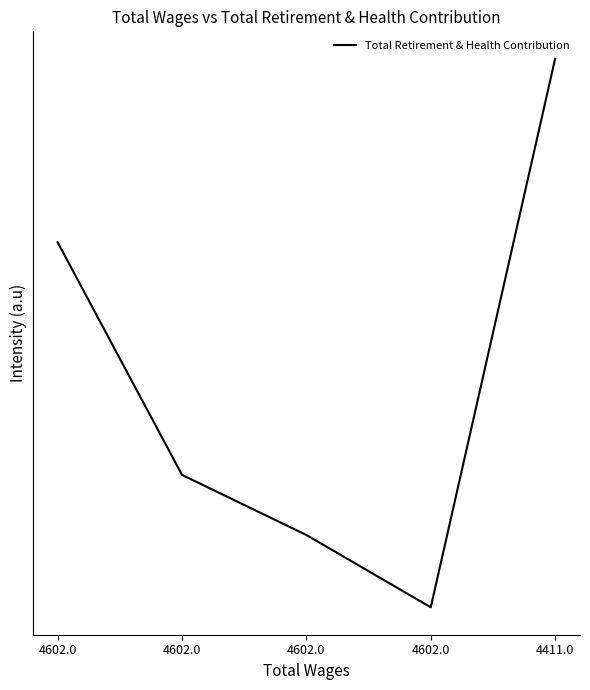

Is this an area chart (filled region under the line)?

No